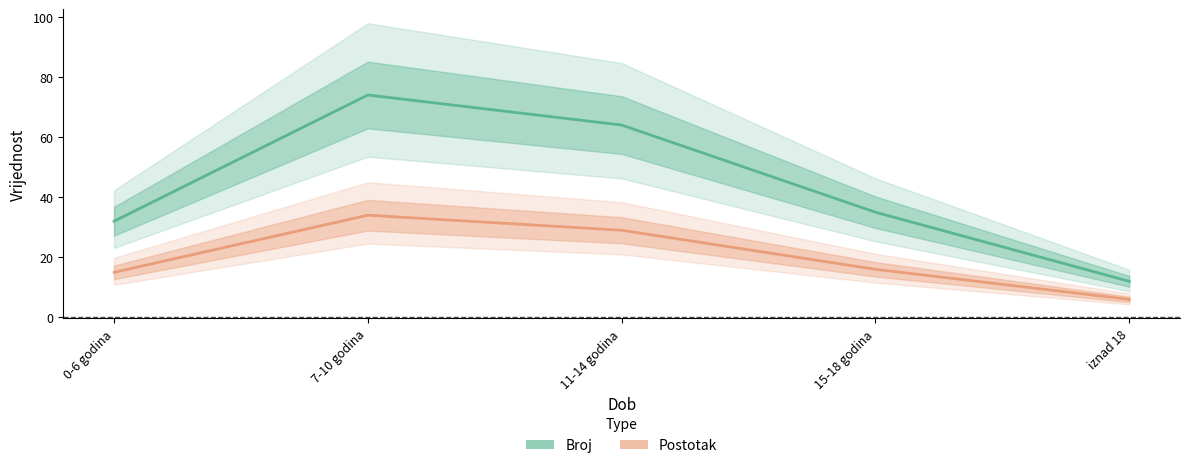

What is the label of the 3rd point from the right?

11-14 godina